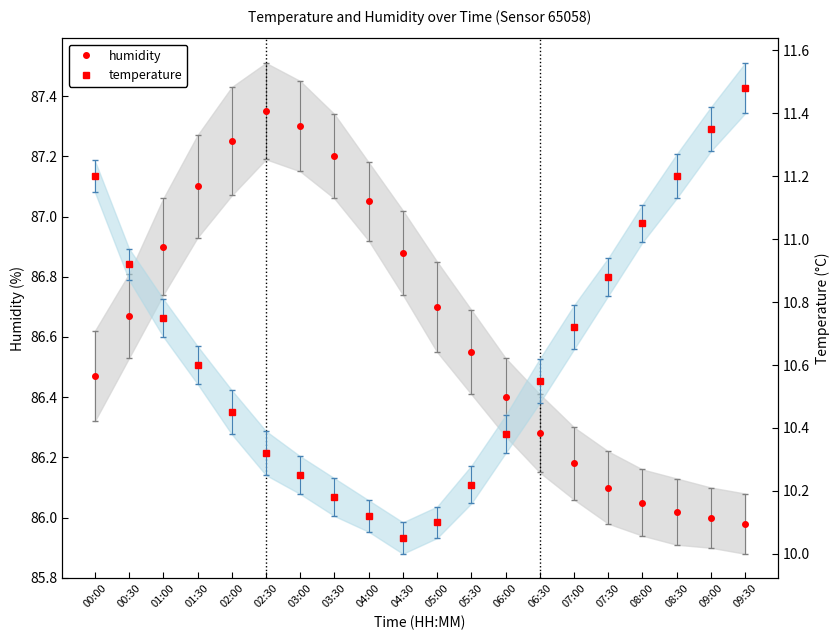

True or false: temperature has more than 1 interior local peaks.

False